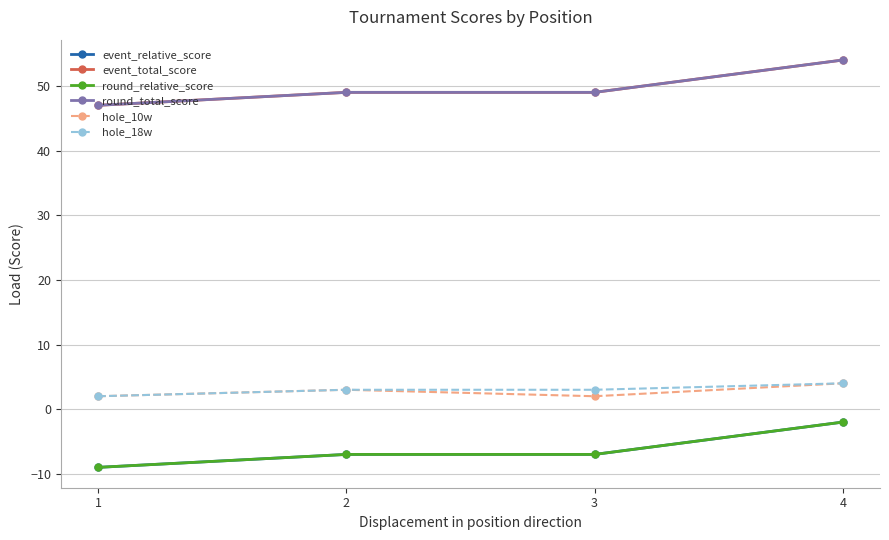

Is this an area chart (filled region under the line)?

No